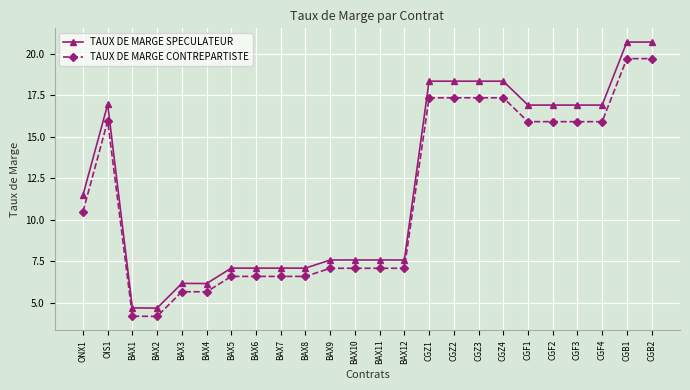

What is the value of the TAUX DE MARGE SPECULATEUR point at the 5th from the left?

6.2